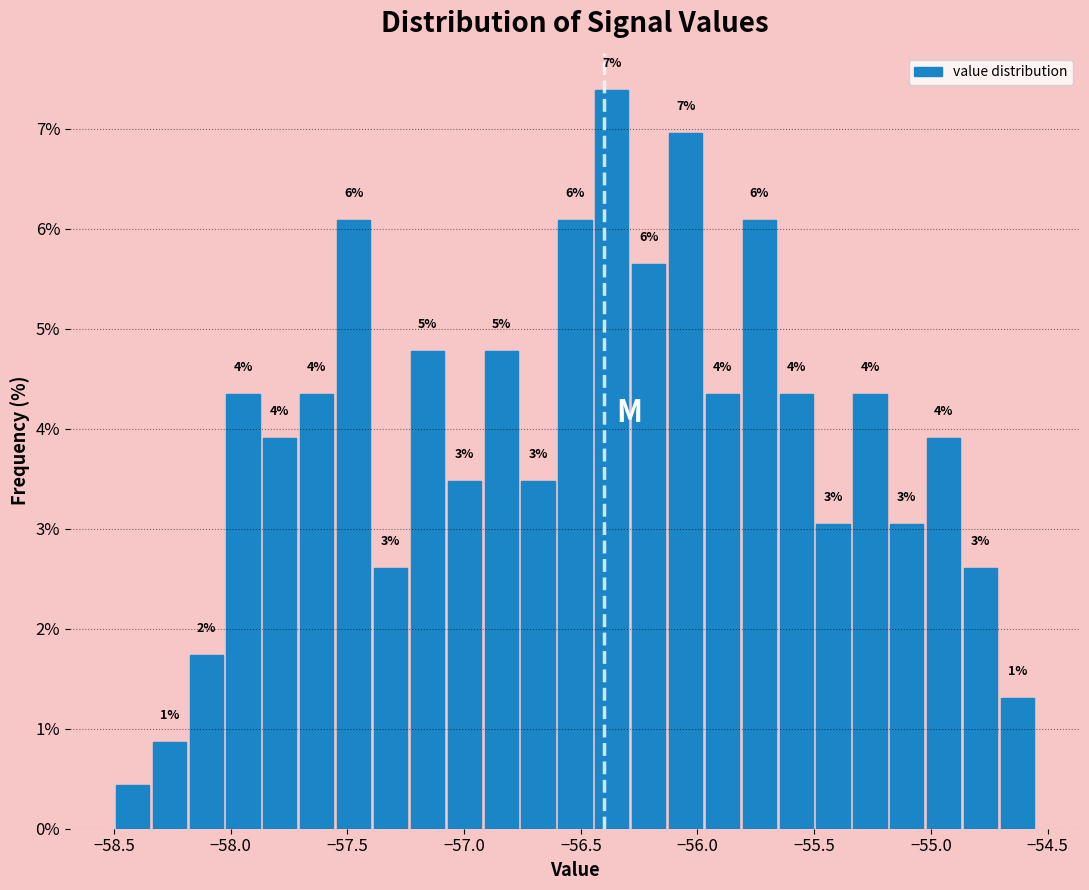

Read against the x-axis, roughly where is the centre of the tallest bar?

-56.35